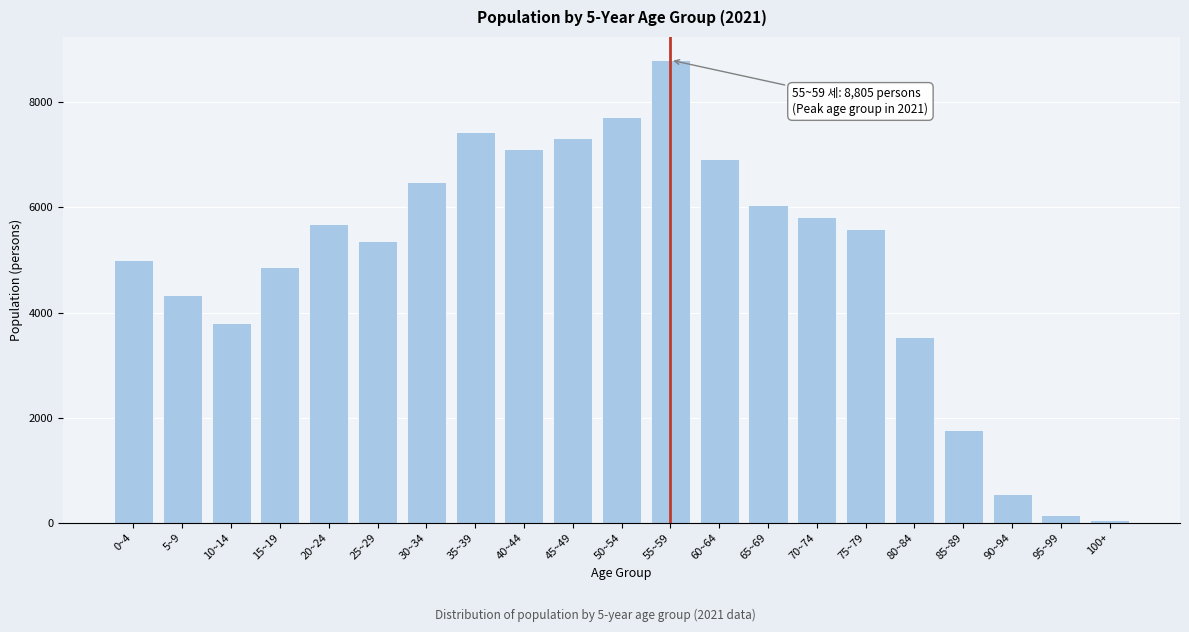

Reading left to right, transcribe all the data shown in this chart.

0~4=5007	5~9=4338	10~14=3810	15~19=4862	20~24=5684	25~29=5360	30~34=6488	35~39=7437	40~44=7121	45~49=7331	50~54=7724	55~59=8805	60~64=6920	65~69=6047	70~74=5810	75~79=5599	80~84=3529	85~89=1760	90~94=538	95~99=148	100+=58